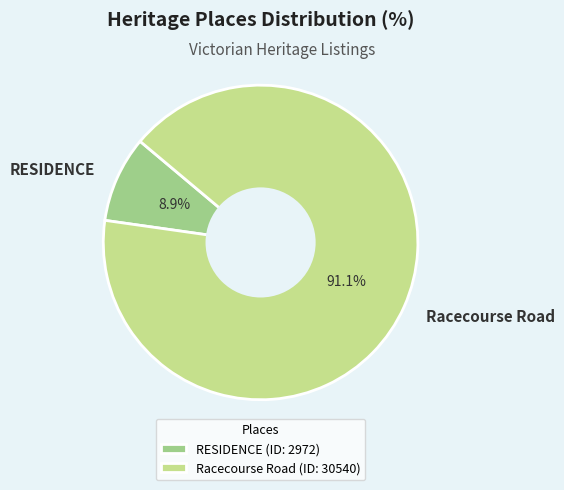

The RESIDENCE slice represents 9% of the pie. True or false?

True